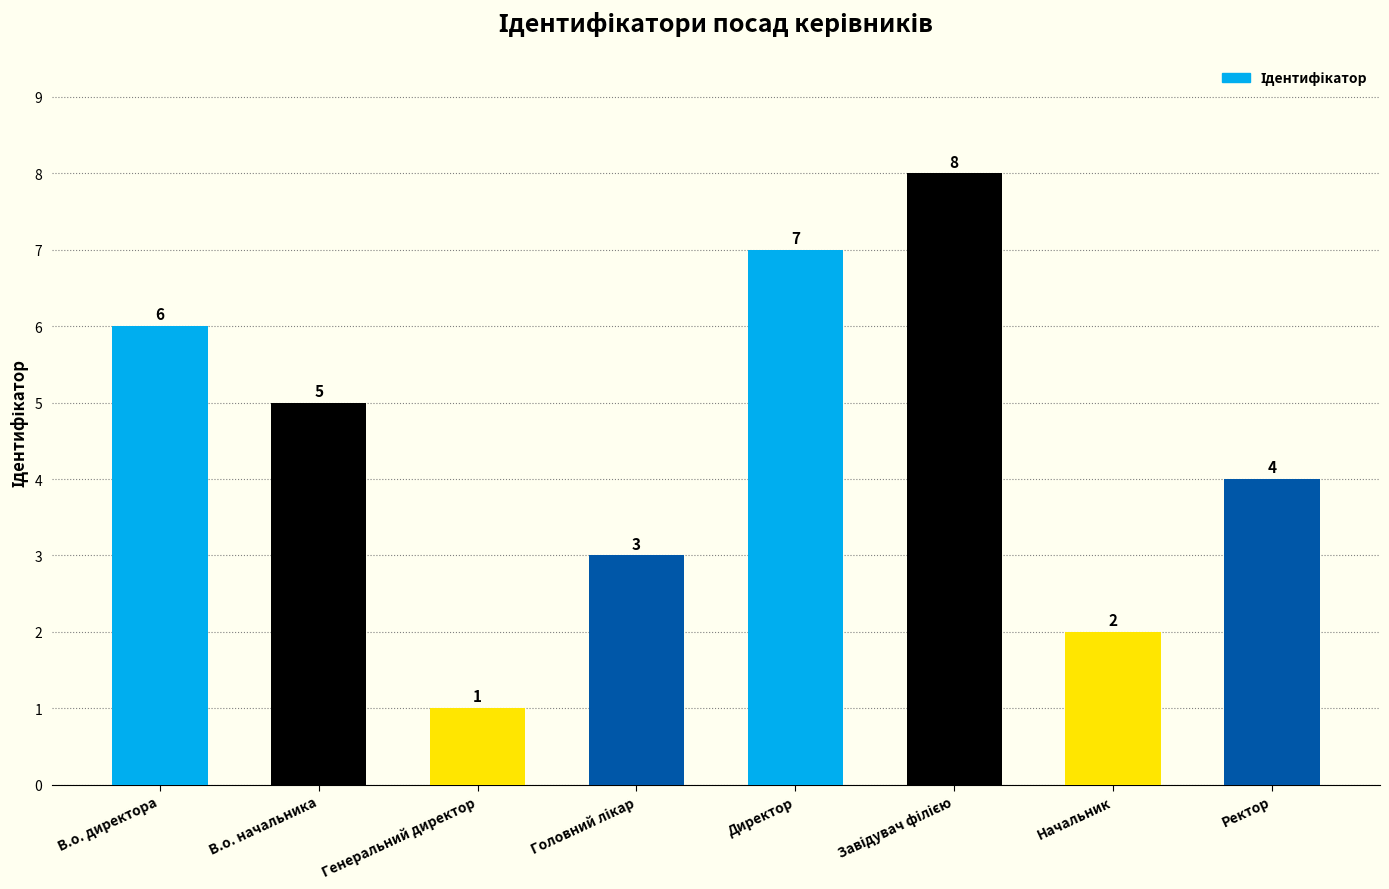

At which category does the chart reach its minimum across all series?

Генеральний директор